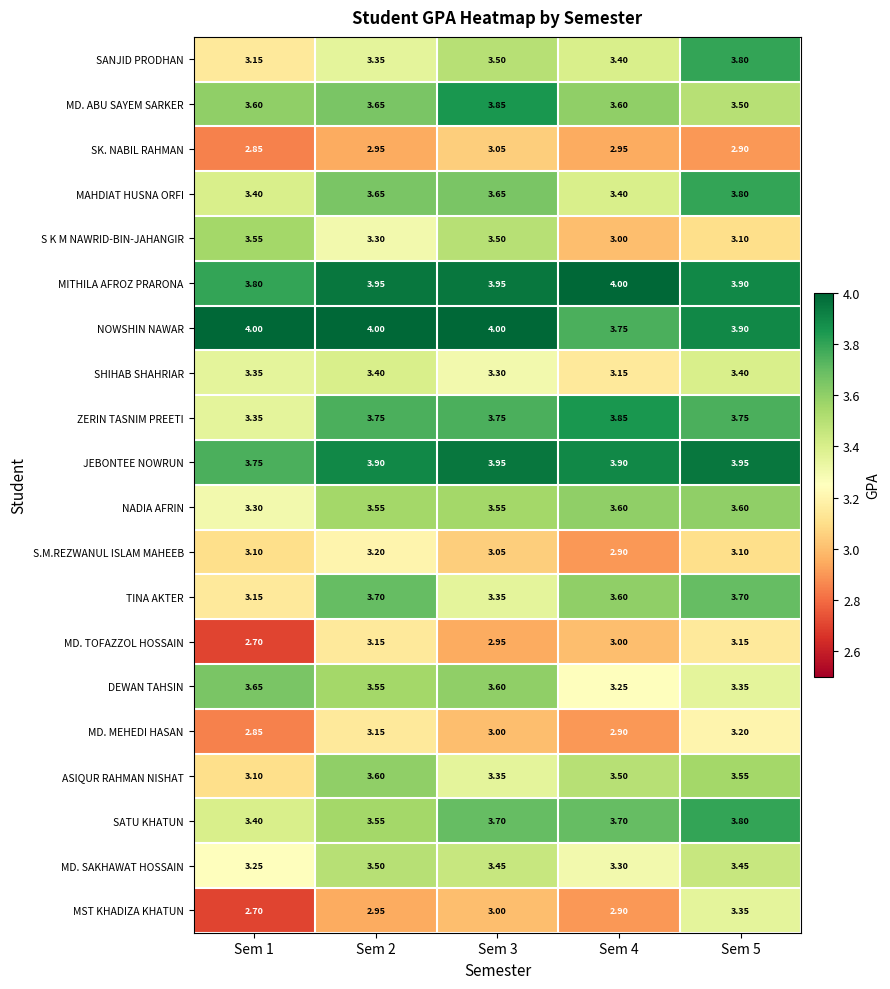

Which series has the largest total across all categories?

NOWSHIN NAWAR